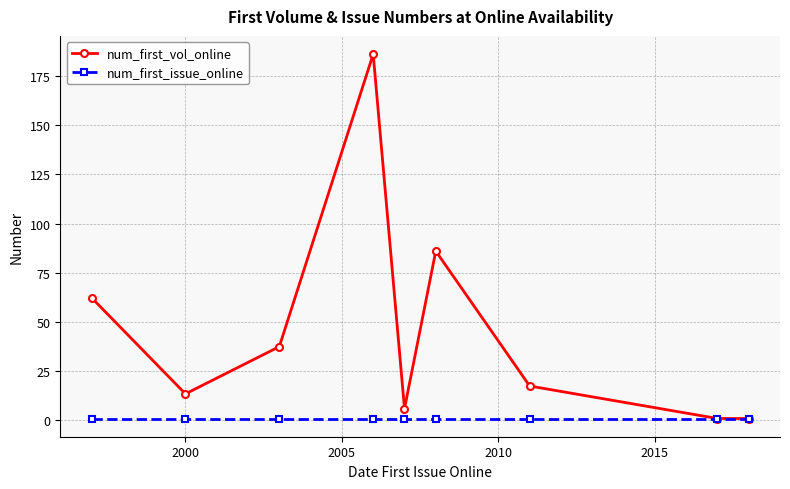

Which series has the widest spread of values?

num_first_vol_online